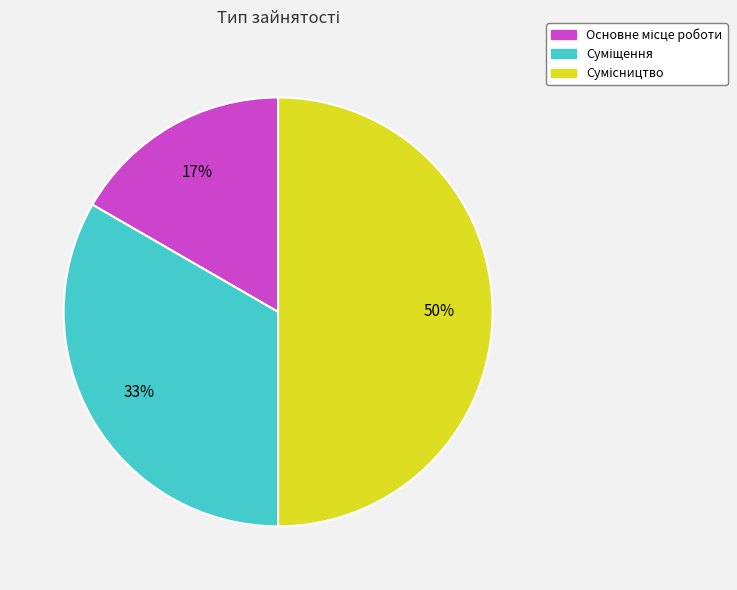

To the nearest percent, what is the average slice percentage?

33%